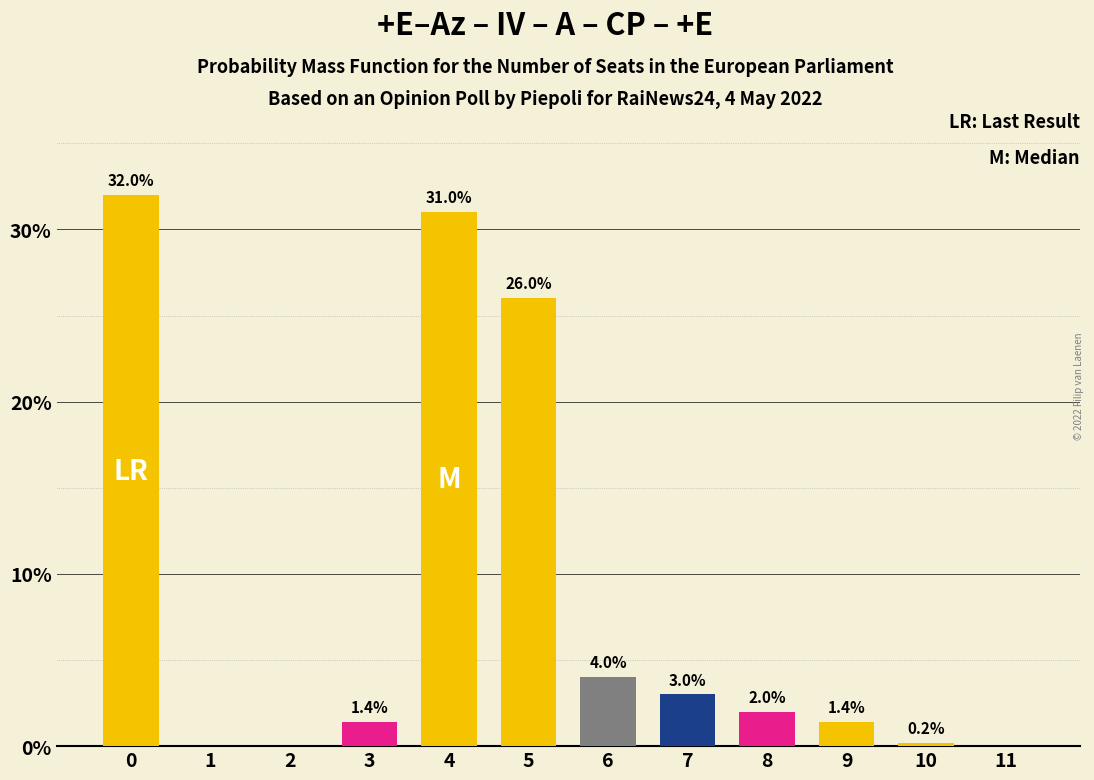

Reading right to left, extract all data points from this chart.

11=0.0	10=0.2	9=1.4	8=2.0	7=3.0	6=4.0	5=26.0	4=31.0	3=1.4	2=0.0	1=0.0	0=32.0